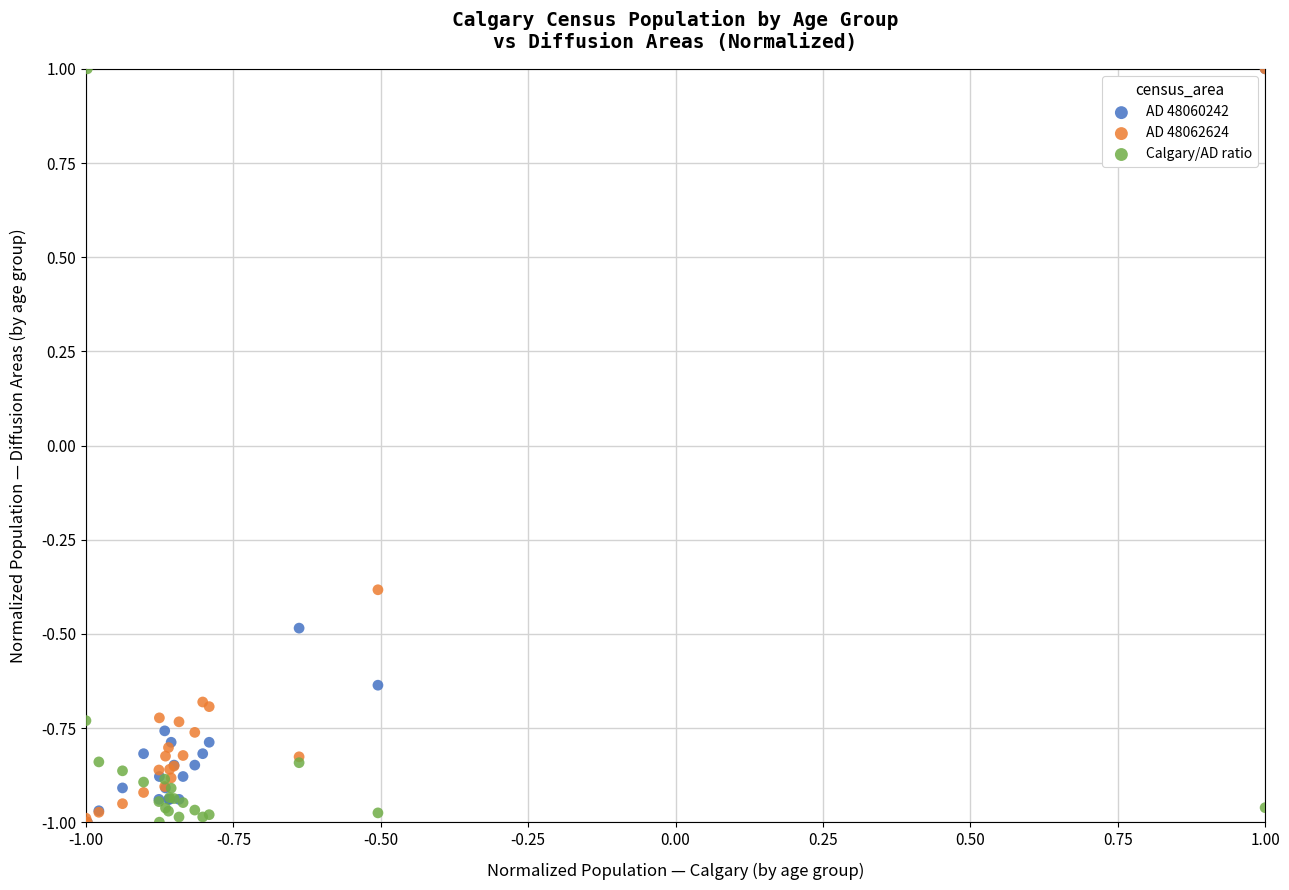

Across all series, what Y value is closest to 0?

-0.4